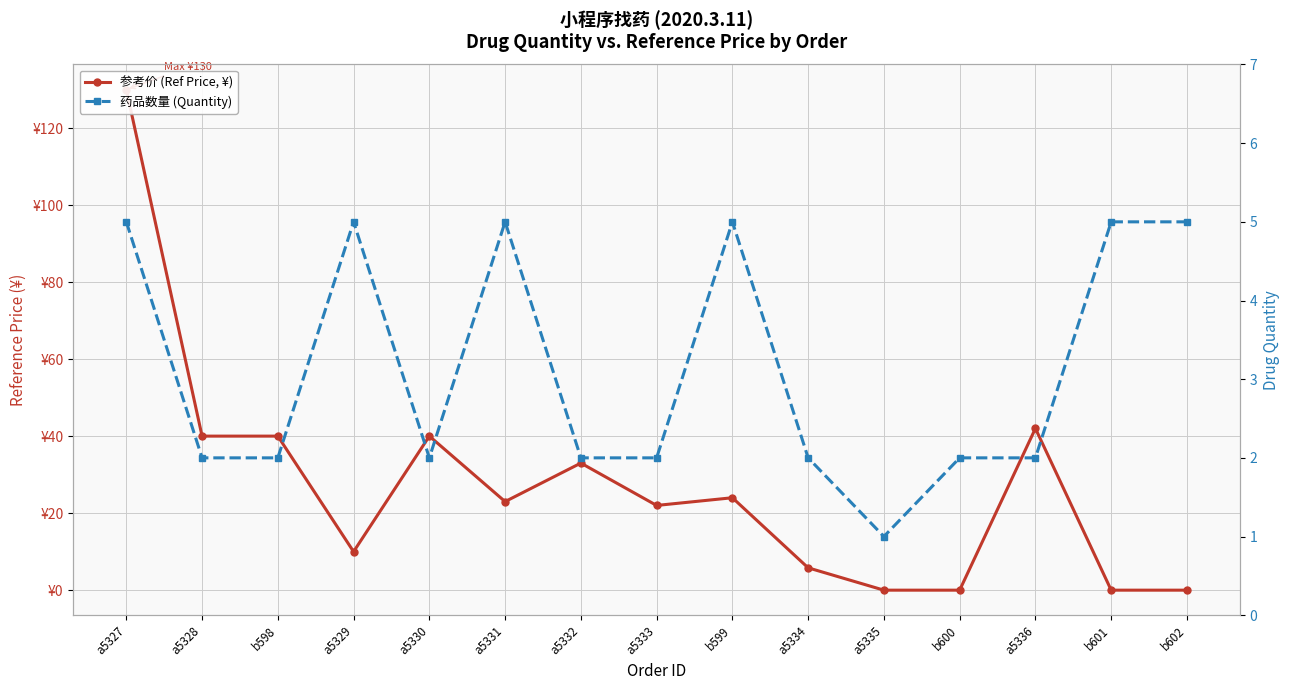

What is the label of the 14th point from the left?

b601